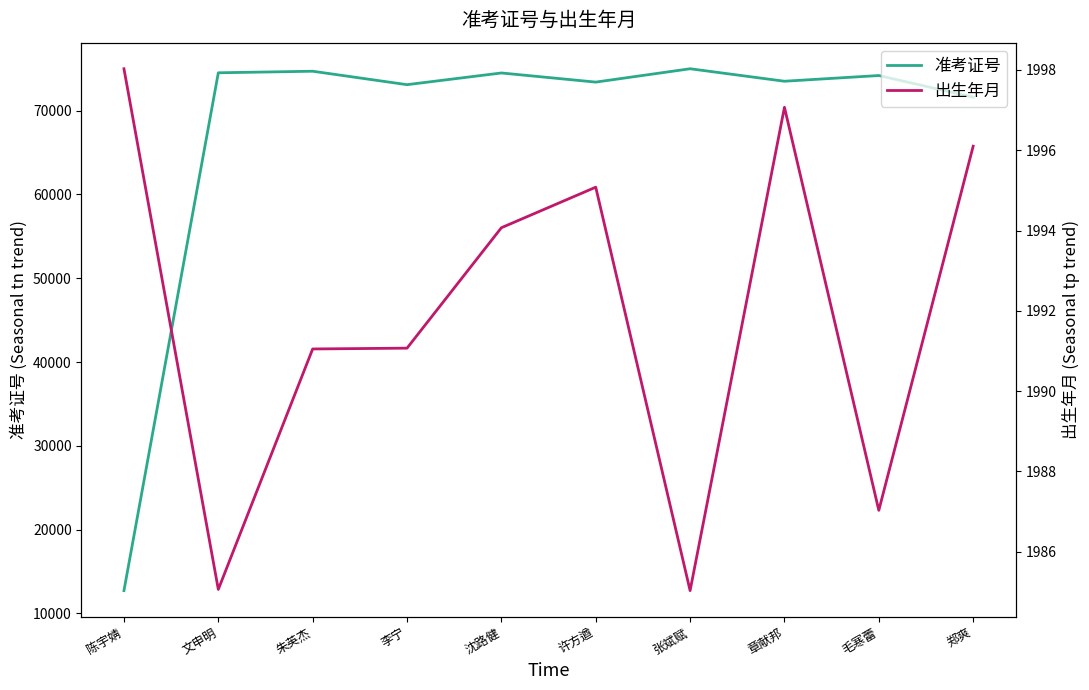

What is the spread (max minus min) of values at 李宁?

71118.9